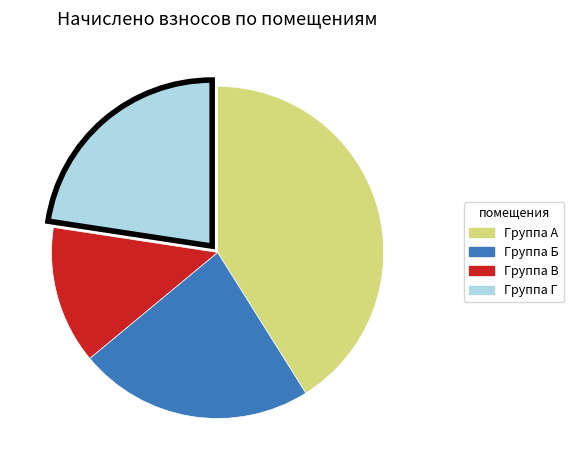

Does any single category account for the majority?

No